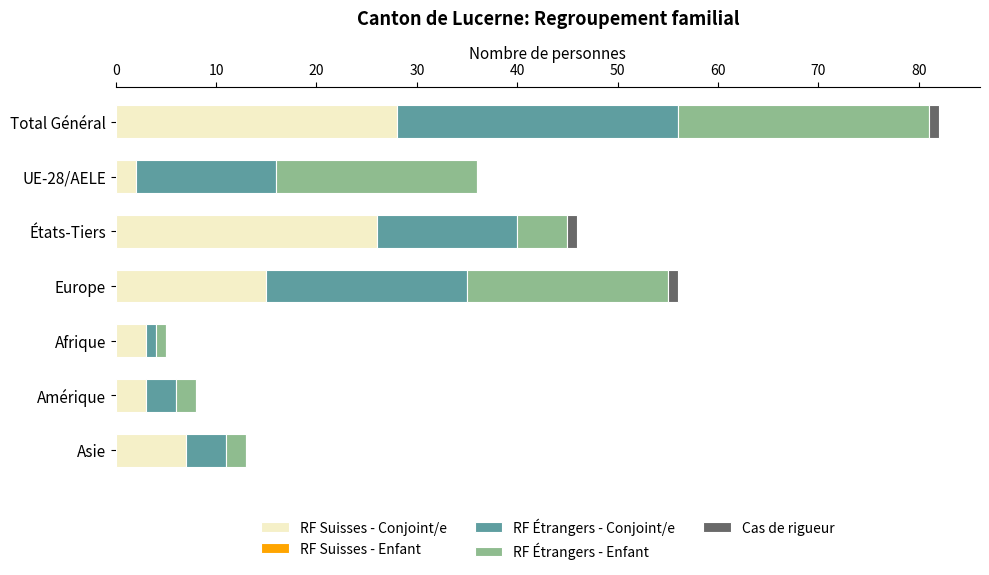

The RF Suisses - Conjoint/e series shows 7 at Asie. True or false?

True